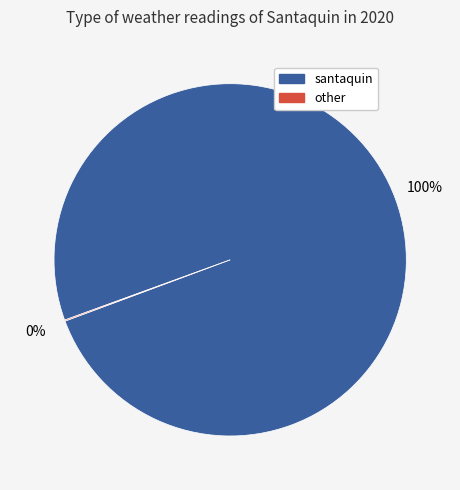

To the nearest percent, what percentage of the pie is santaquin?

100%